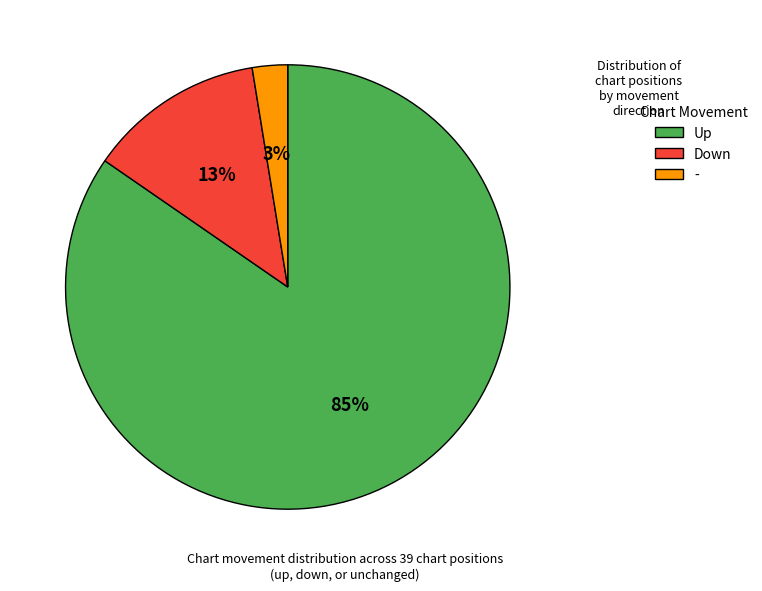

Is there a majority slice in this chart?

Yes